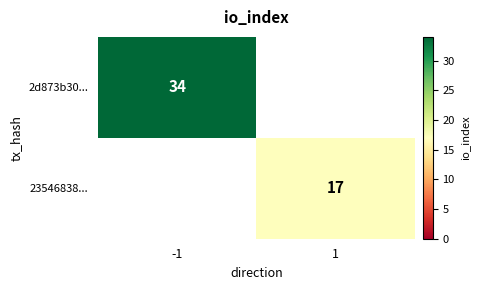

True or false: 23546838... has a value of 6 at 1.

False